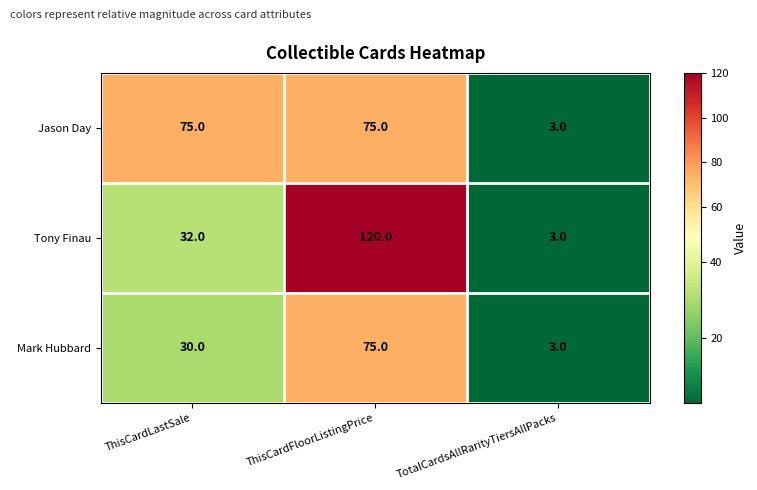

At which category is the sum across all series the highest?

ThisCardFloorListingPrice